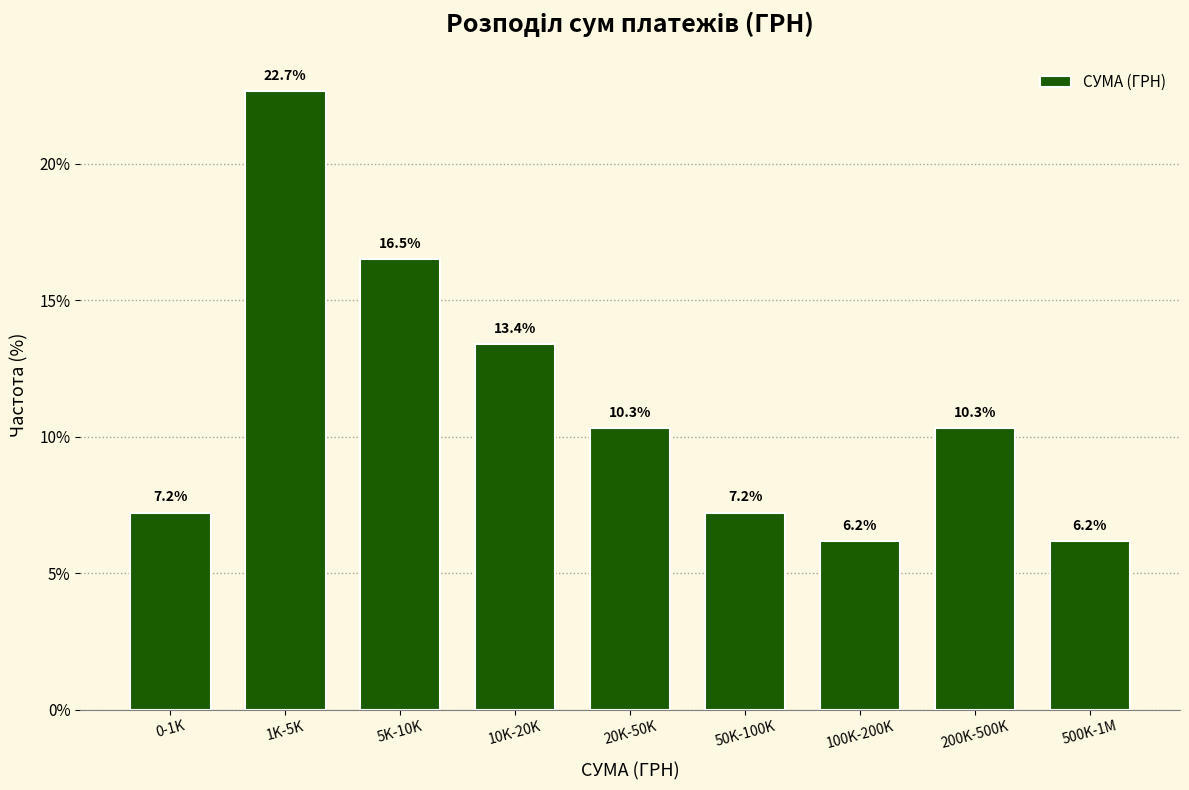

Reading left to right, extract all data points from this chart.

0-1K=7.2	1K-5K=22.7	5K-10K=16.5	10K-20K=13.4	20K-50K=10.3	50K-100K=7.2	100K-200K=6.2	200K-500K=10.3	500K-1M=6.2